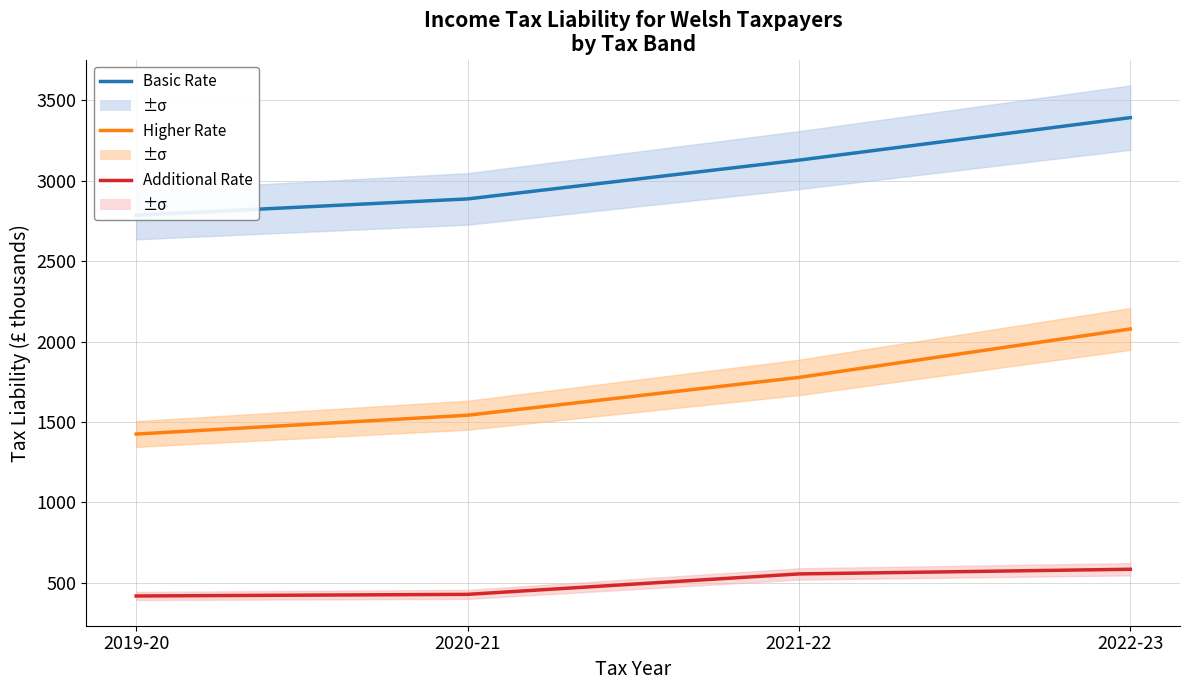

True or false: Additional Rate has a value of 556 at 2021-22.

True